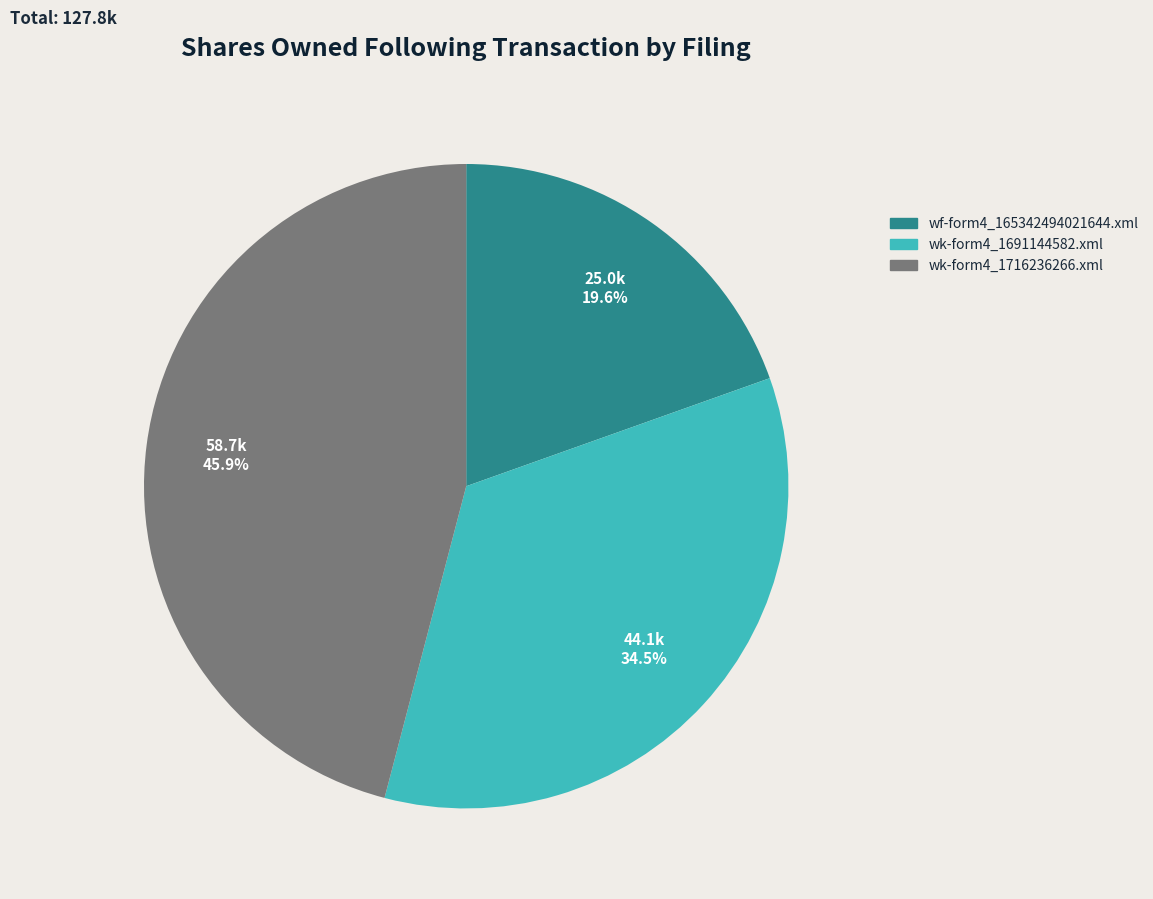

To the nearest percent, what is the difference between the largest and smallest slice percentages?

26%